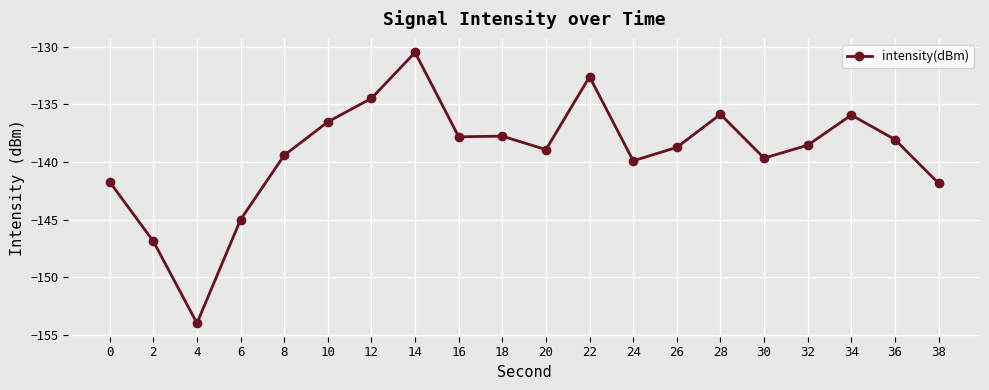

How many lines are shown in the chart?

1